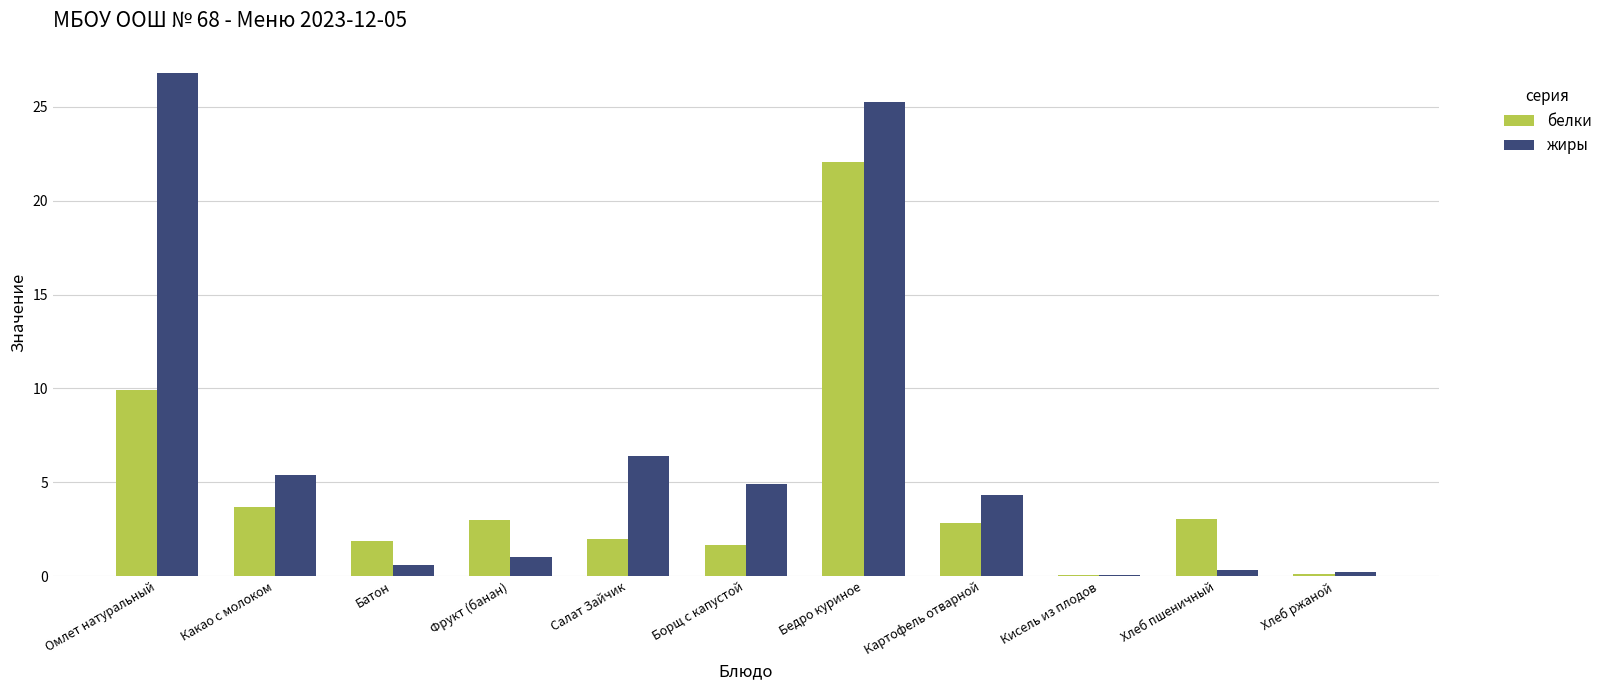

At which label does жиры first exceed 4?

Омлет натуральный